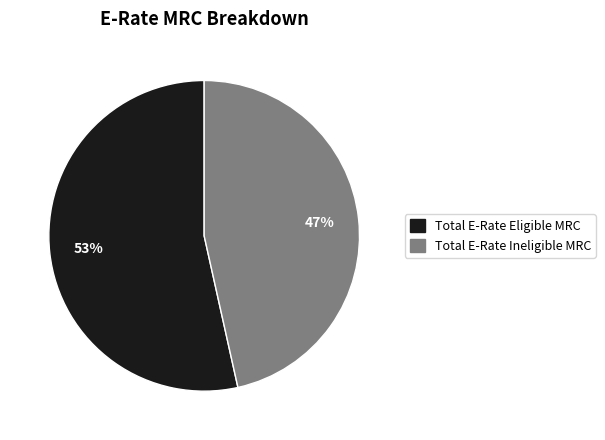

To the nearest percent, what is the average slice percentage?

50%